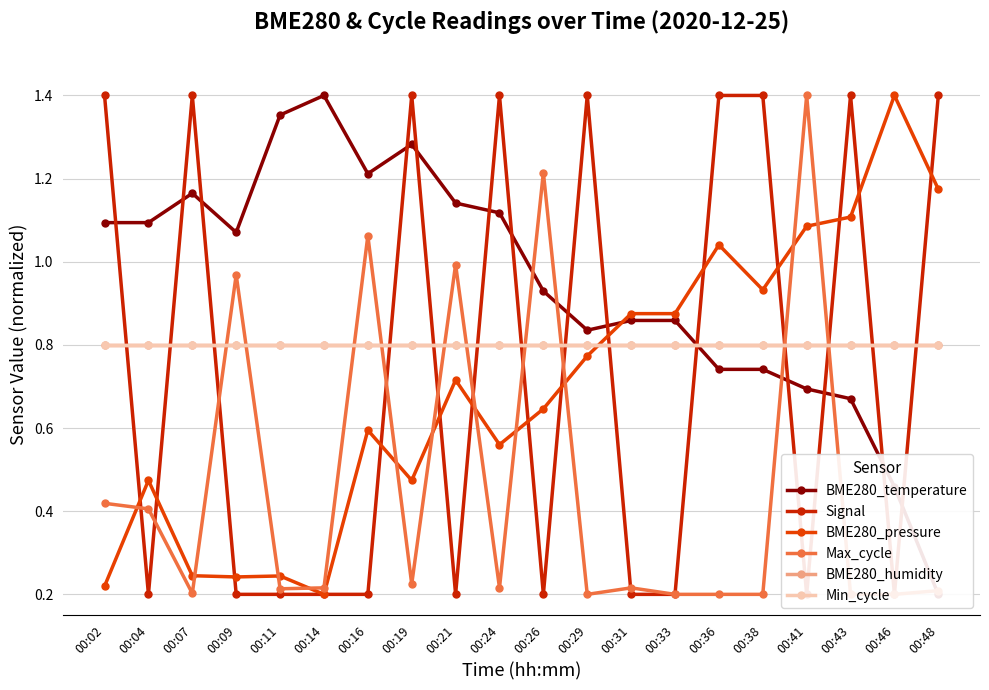

Is it true that Max_cycle equals 1.0 at 00:21?

True